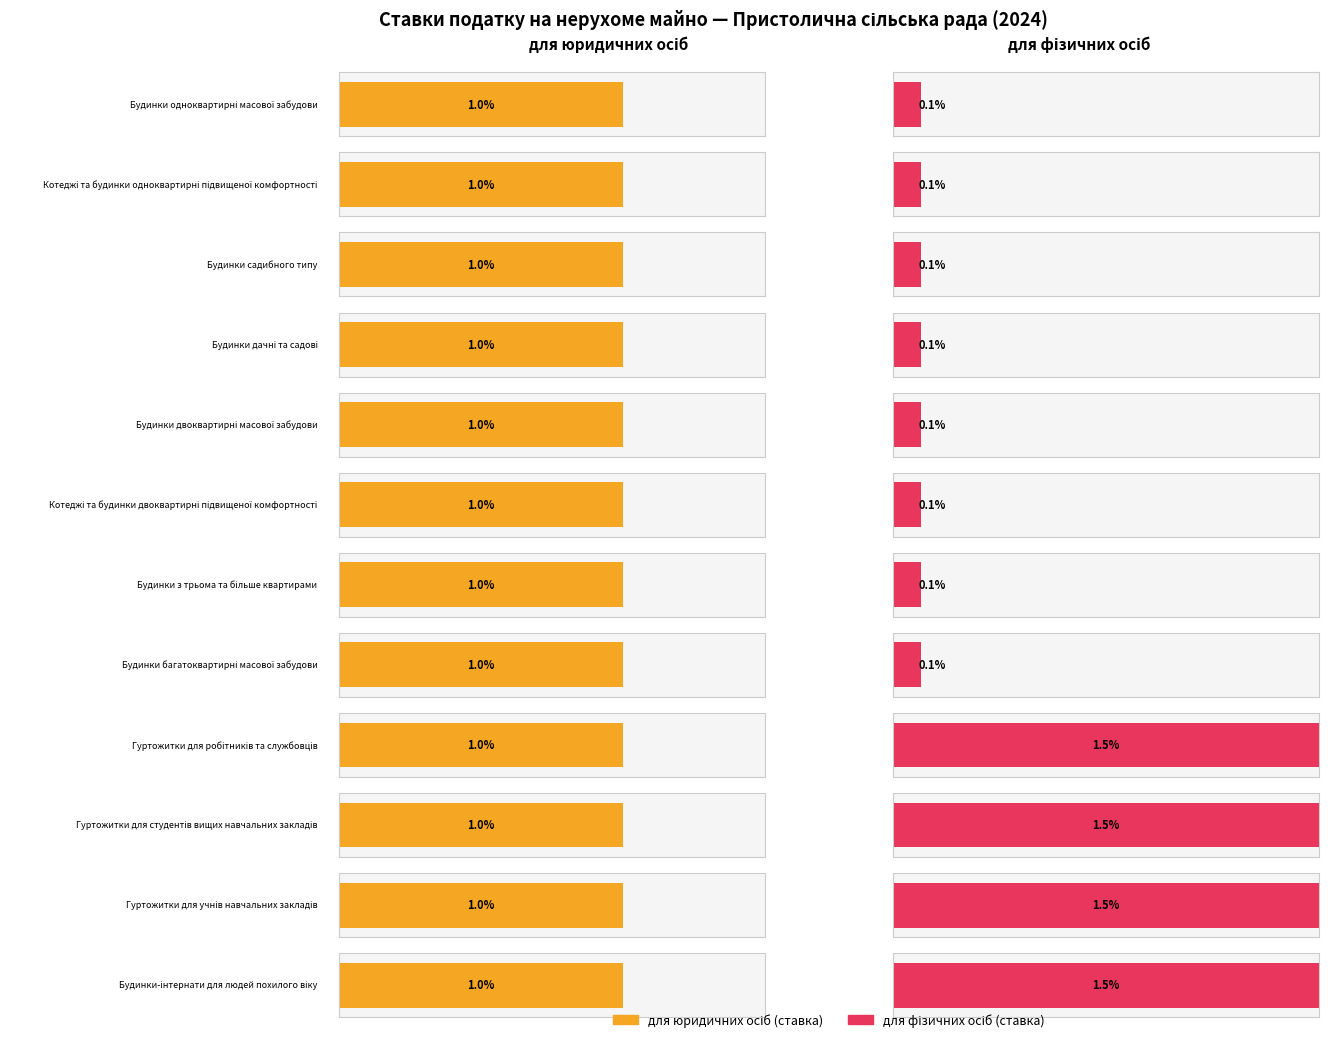

Rank the series by their maximum value, from highest to lowest.

для фізичних осіб, для юридичних осіб